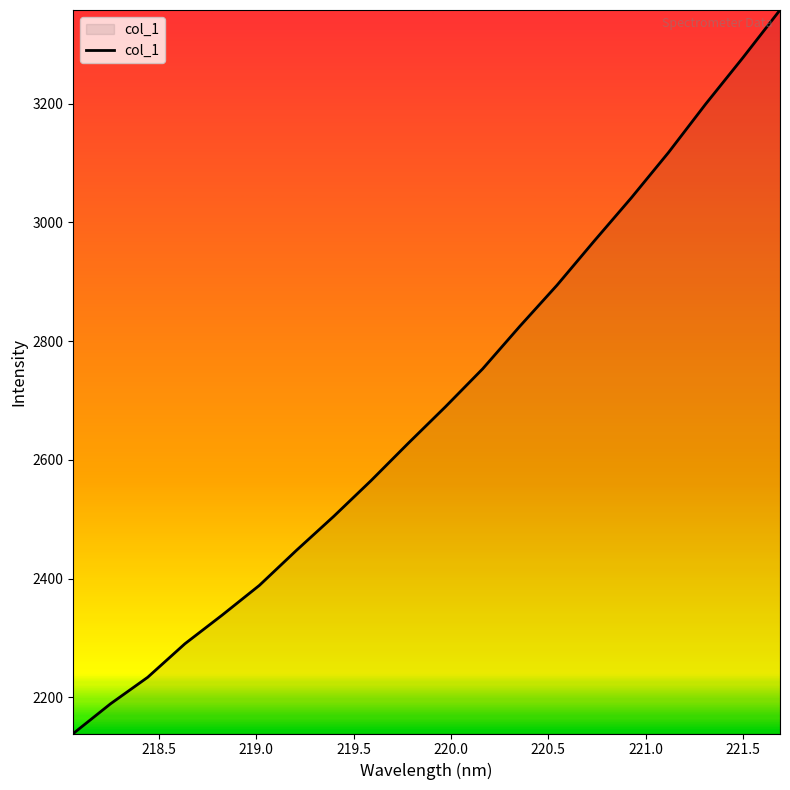

What is the difference between the maximum and minimum values?

1218.6